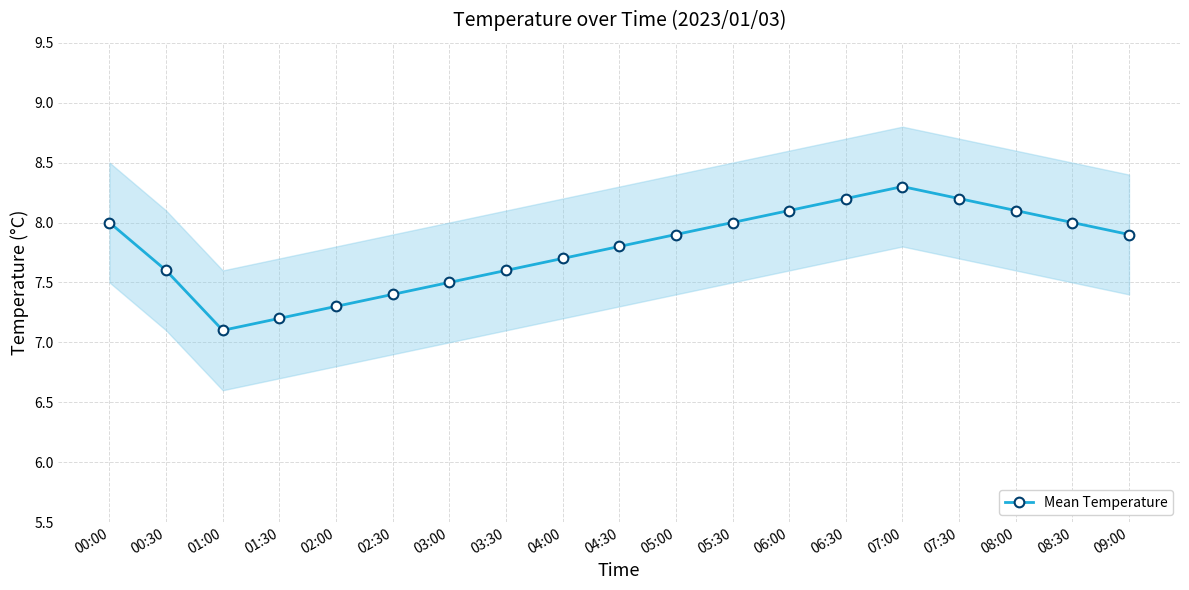

How many series are shown in this chart?

1